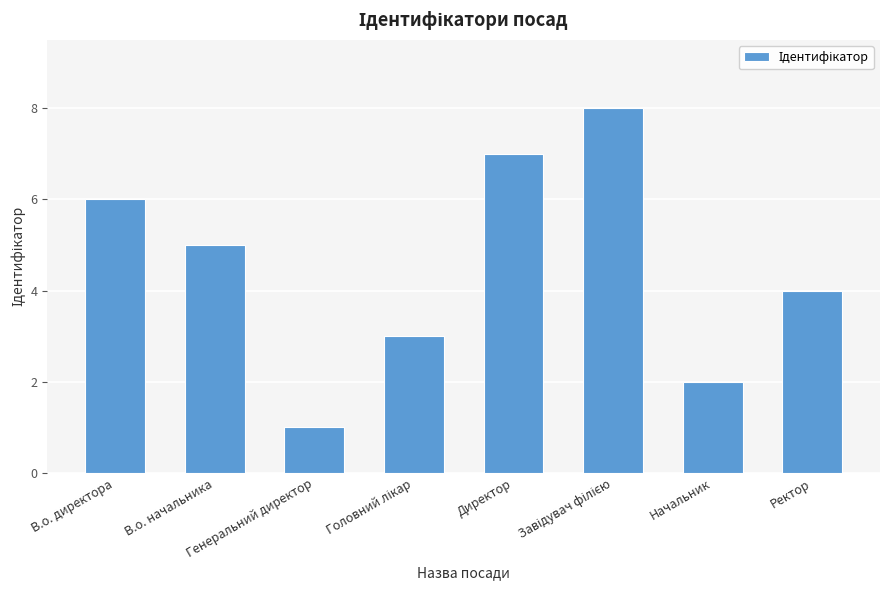

The value at В.о. директора is 10. True or false?

False